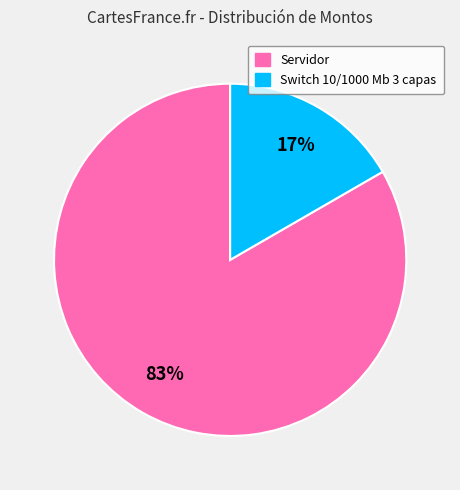

To the nearest percent, what is the combined percentage of Switch 10/1000 Mb 3 capas and Servidor?

100%